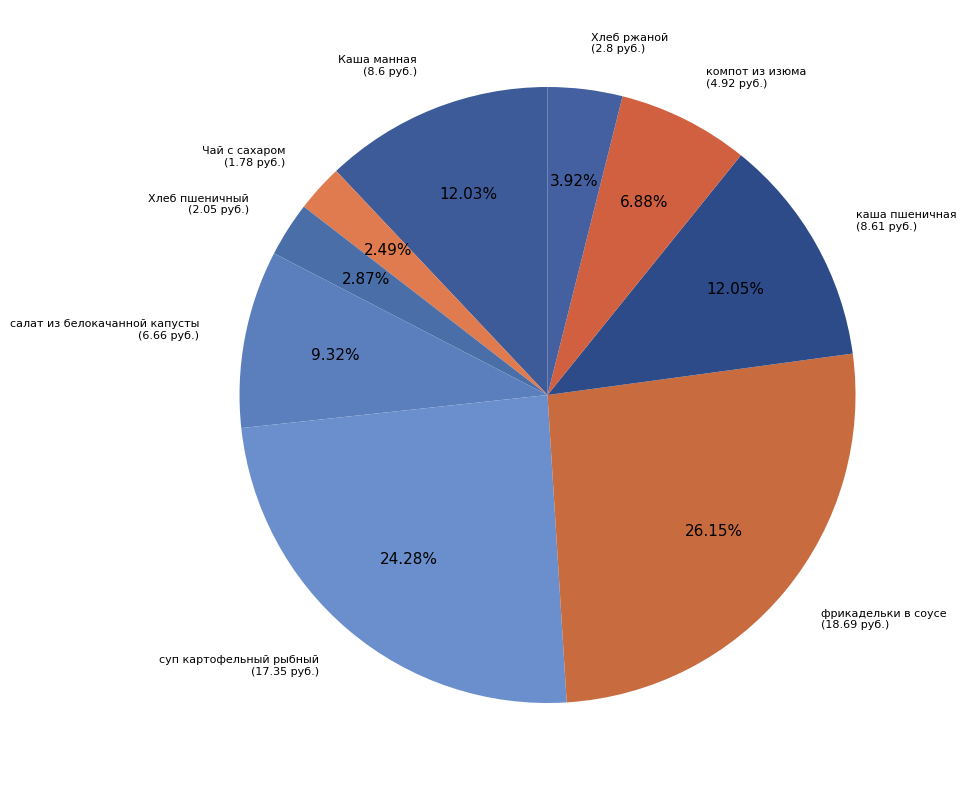

What is the largest slice in the pie chart?

фрикадельки в соусе